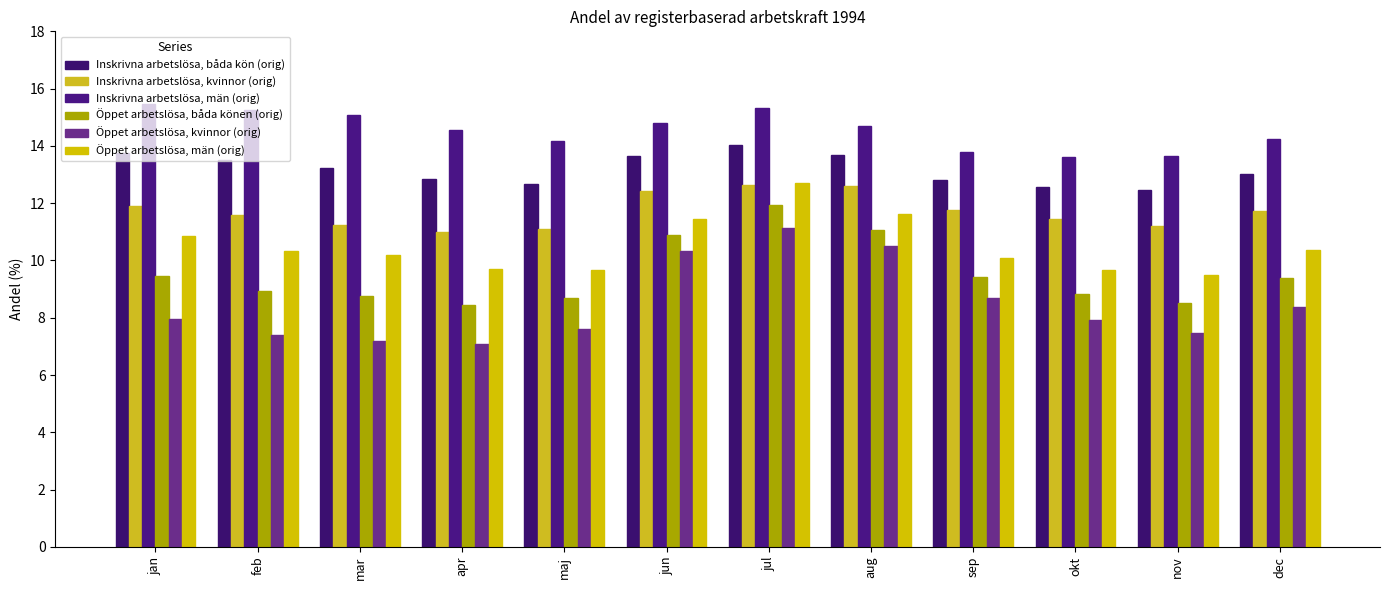

Where does the Öppet arbetslösa, män (orig) series first go above 10?

jan